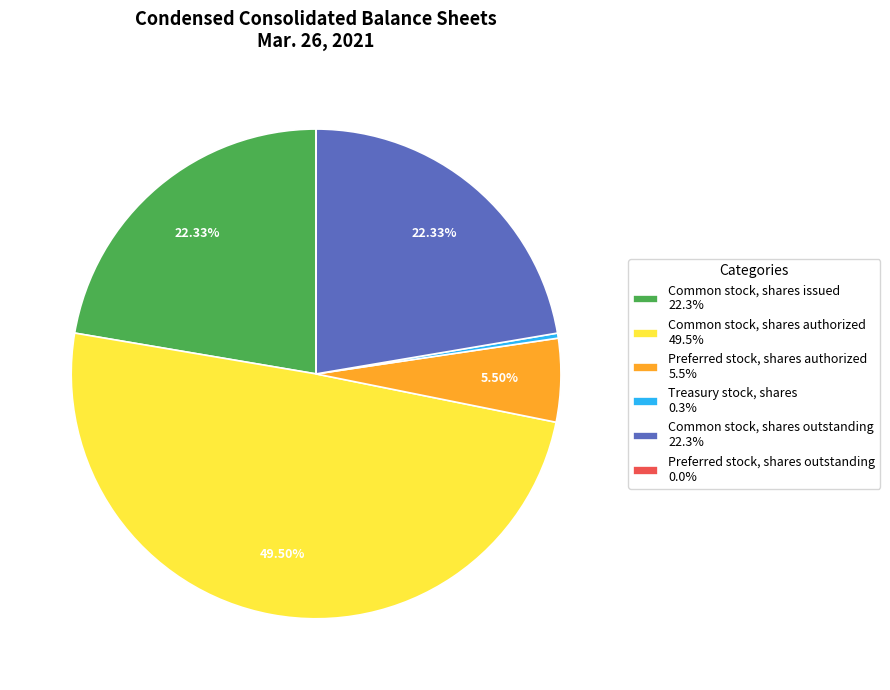

To the nearest percent, what is the difference between the largest and smallest slice percentages?

50%